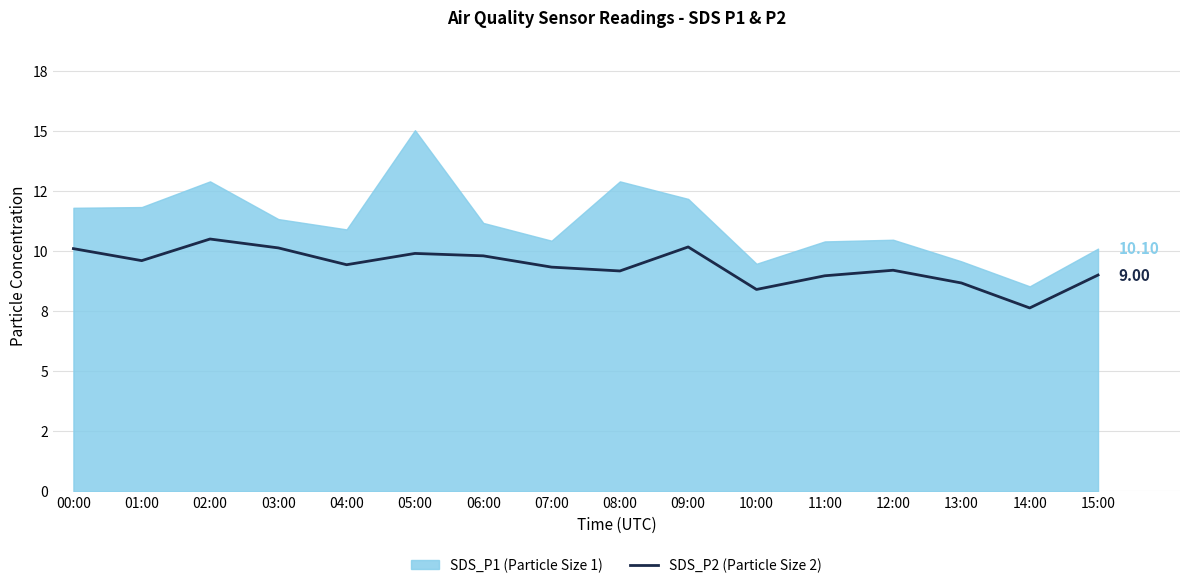

What is the difference between the maximum and minimum values?

2.9